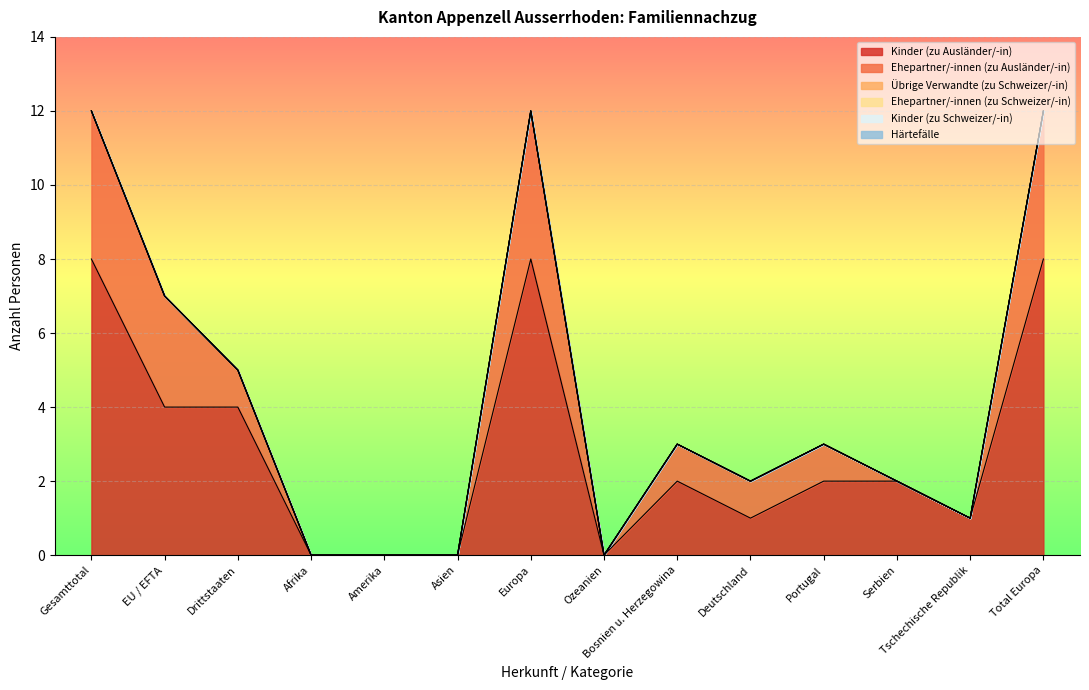

What is the difference between the maximum and minimum values in the Ehepartner/-innen (zu Ausländer/-in) series?

4